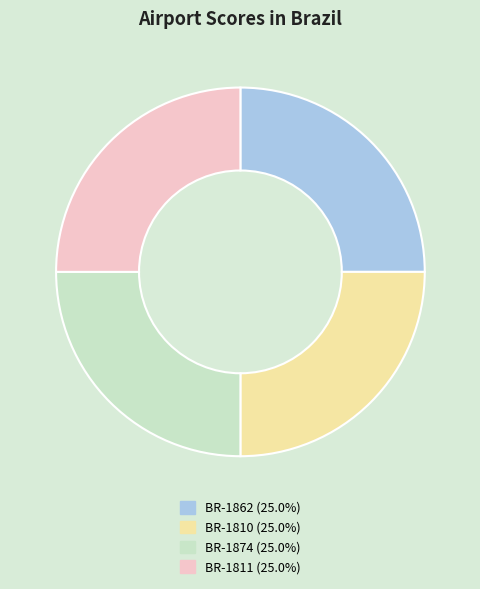

Is BR-1811 (25.0%) the majority of the pie?

No